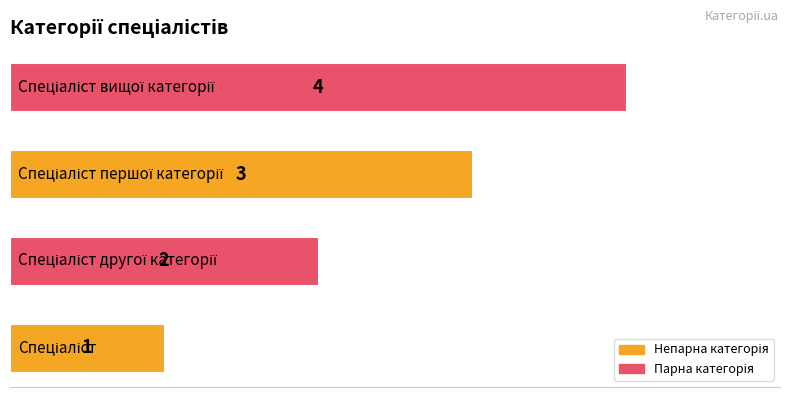

Count the values in the range 2 to 4.

3